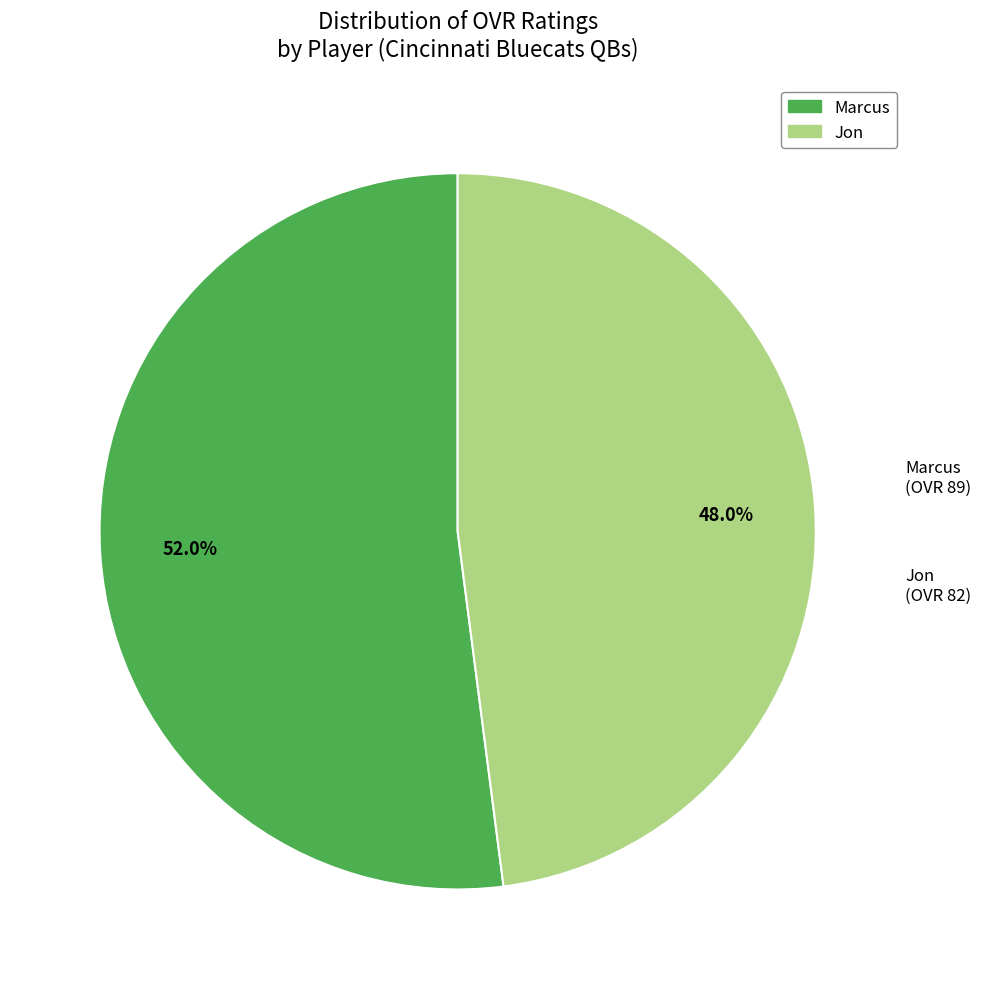

What percentage do Jon and Marcus together represent?

100.0%